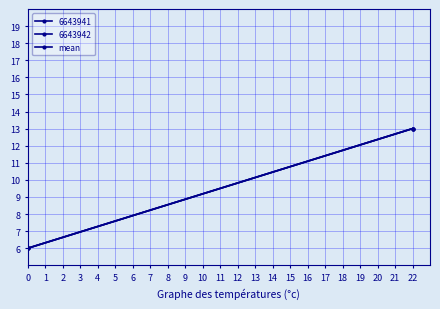

List the labels in order of value, smallest first.

0, 22